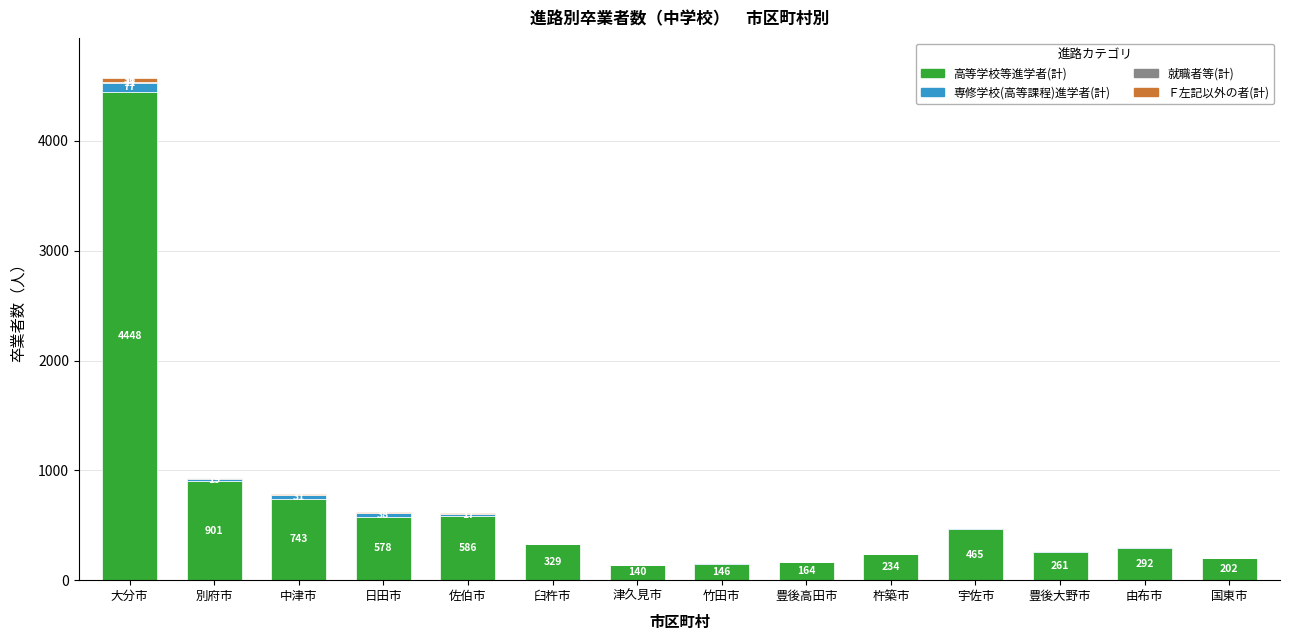

At which category is the sum across all series the highest?

大分市